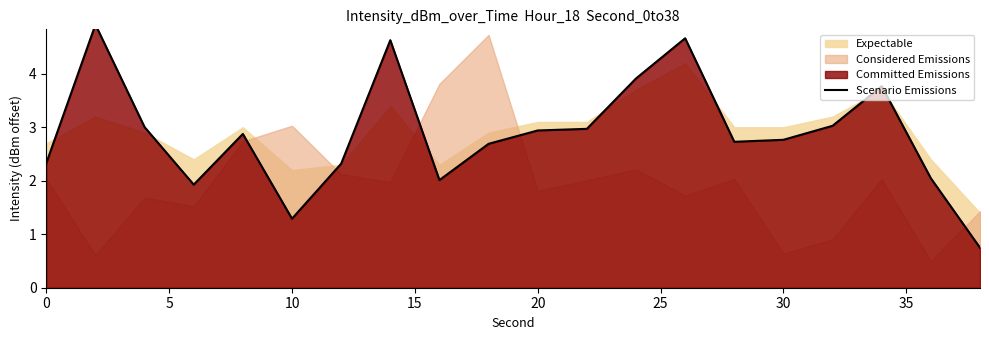

Does the chart have visible grid lines?

No